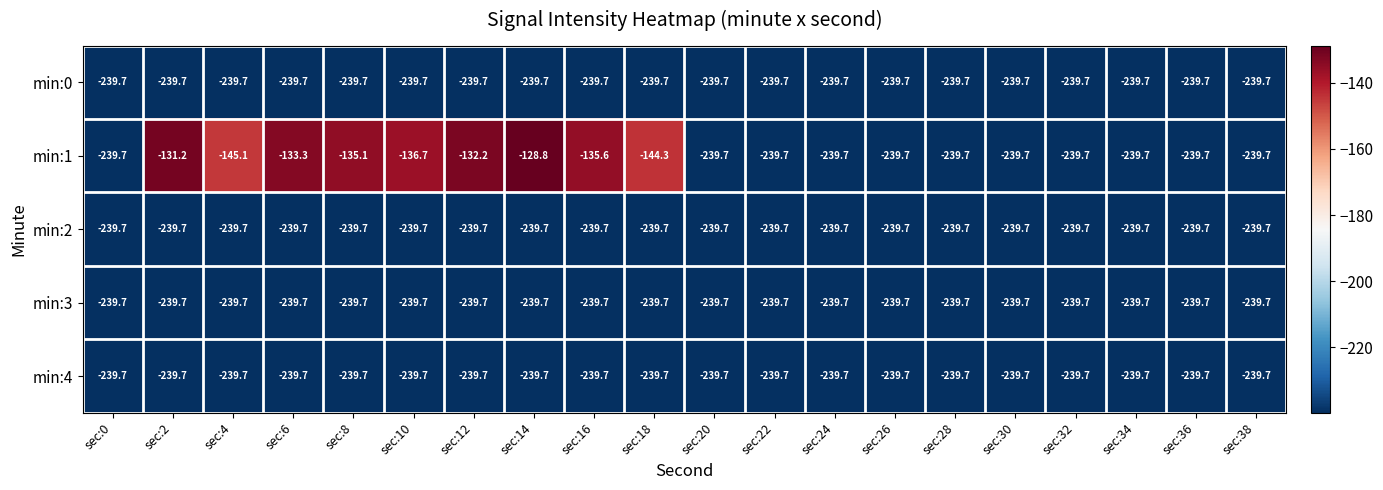

What is the sum of the min:4 values at sec:28 and sec:8?

-479.4